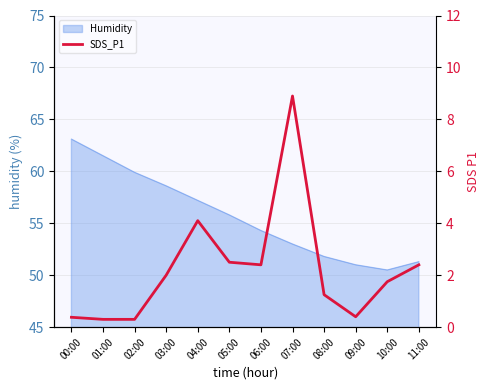

The value at 07:00 is 14.5. True or false?

False